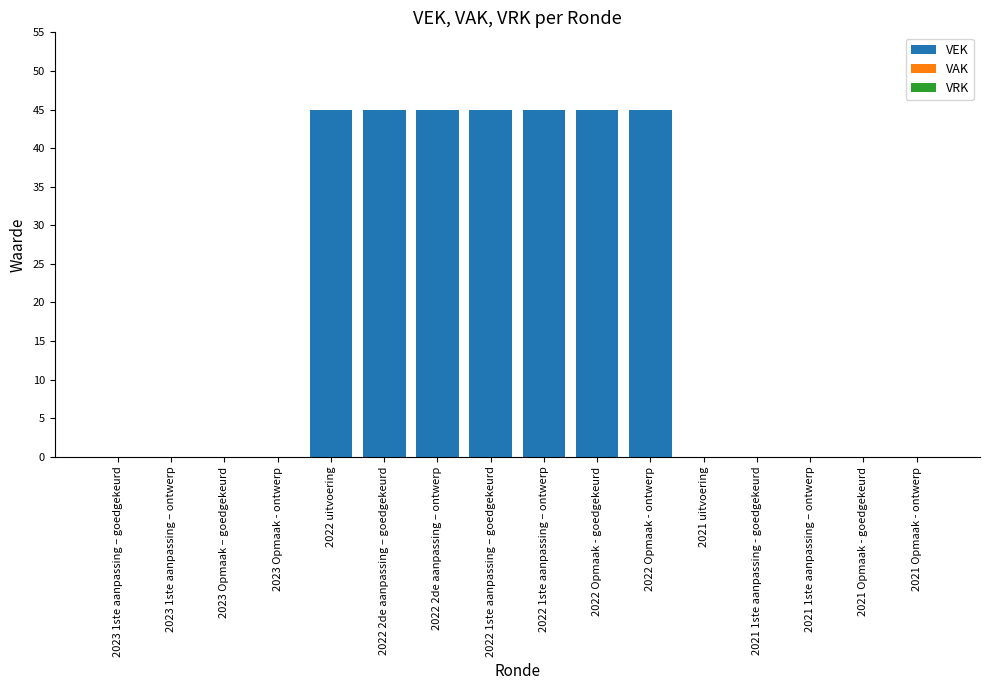

Which has a higher value, 2023 1ste aanpassing – goedgekeurd or 2022 2de aanpassing – ontwerp?

2022 2de aanpassing – ontwerp